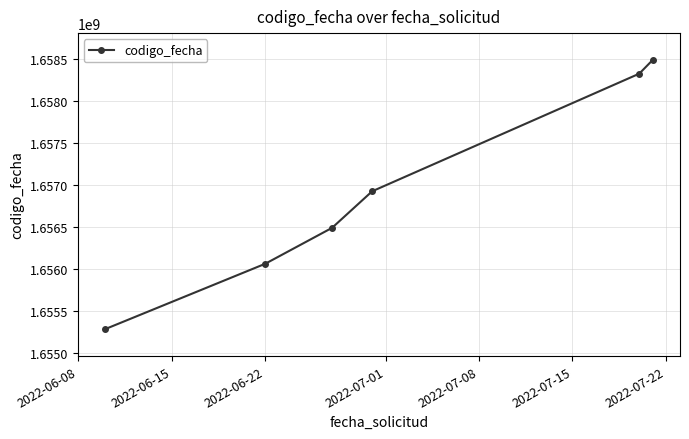

What is the maximum value shown in the chart?

1658482230